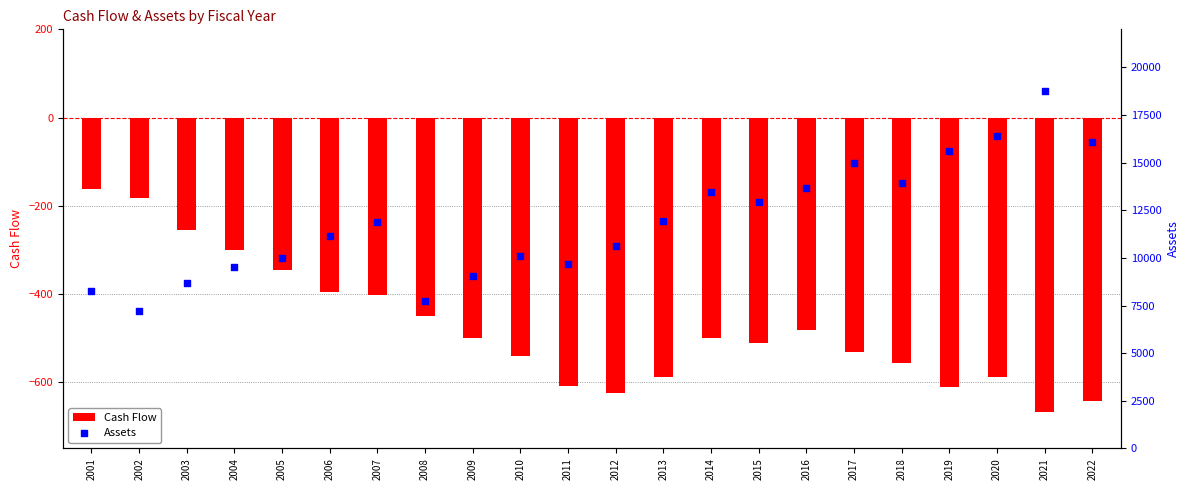

Which series has the largest total across all categories?

Assets